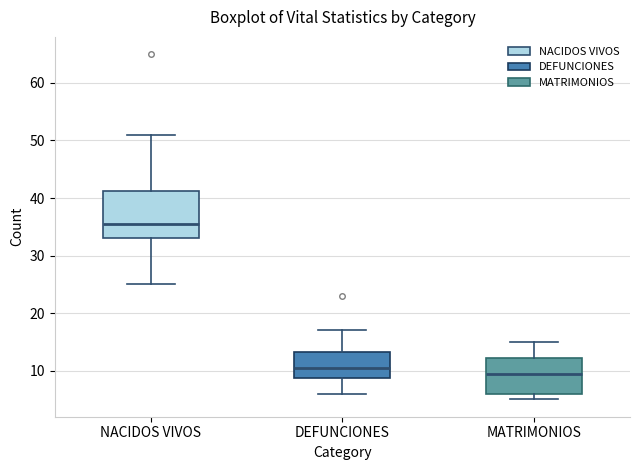

Reading left to right, transcribe this box plot: for each box, give where its median line is, the range the box spans, and where its two whiskers end, as read against the y-axis. The values are not printed on the chart, so give them approximately, as read against the axis.

NACIDOS VIVOS: median 36, box 33 to 41, whiskers 25 to 51
DEFUNCIONES: median 11, box 9 to 13, whiskers 6 to 17
MATRIMONIOS: median 10, box 6 to 12, whiskers 5 to 15